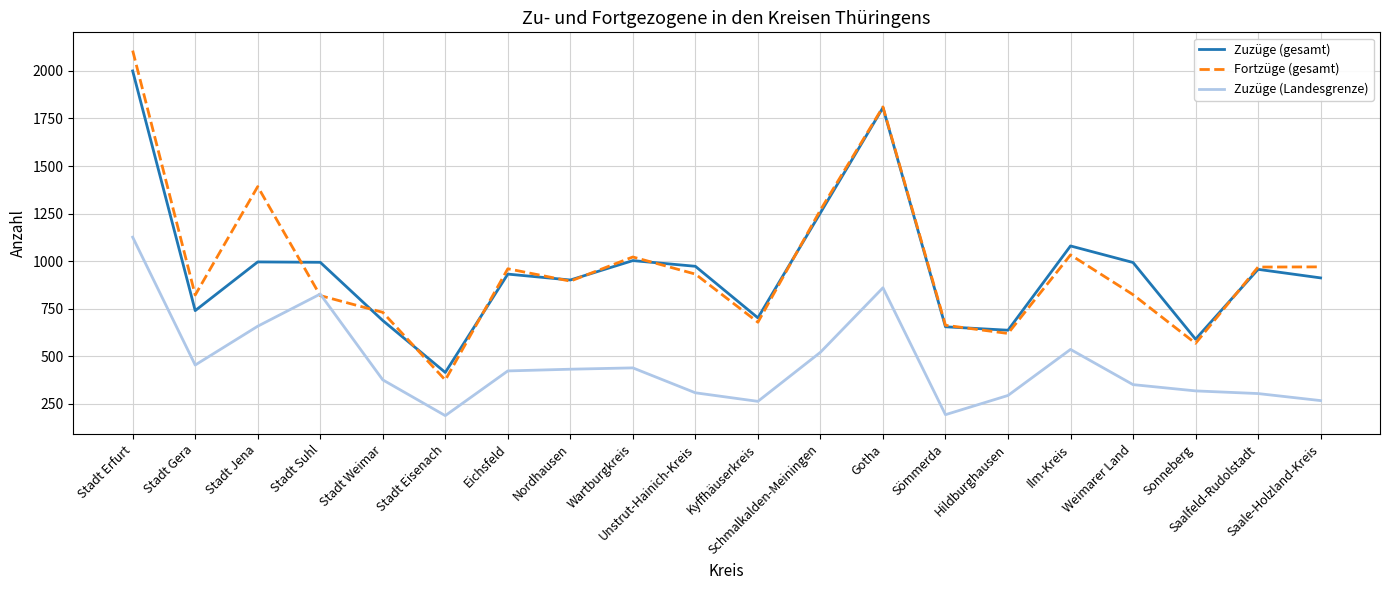

How many lines are shown in the chart?

3